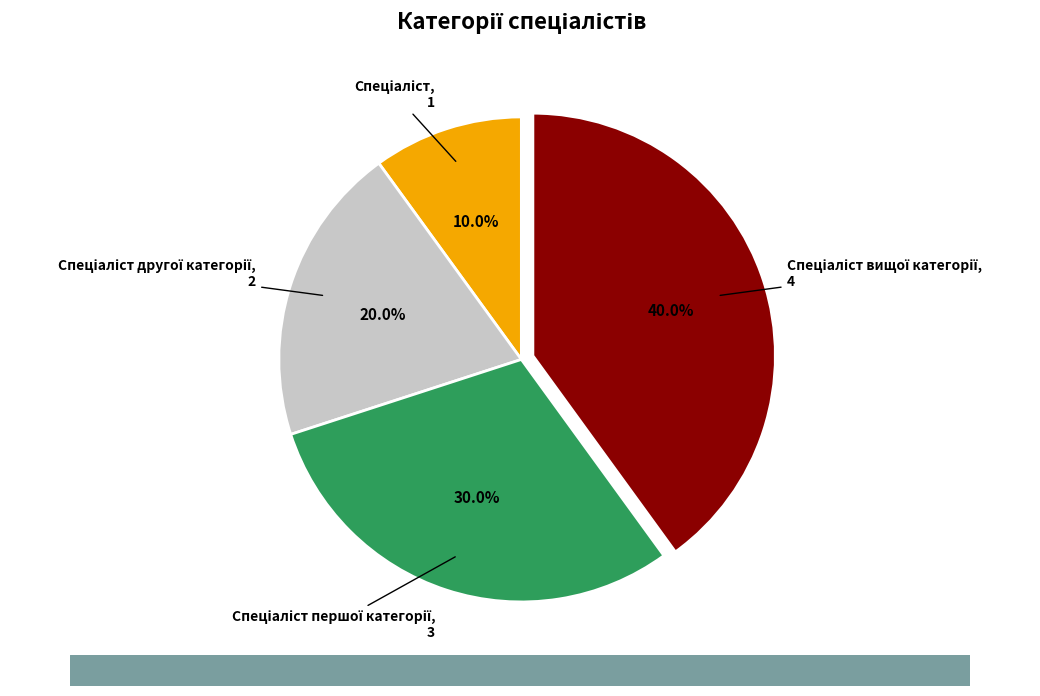

Is there any slice that represents more than half of the pie?

No